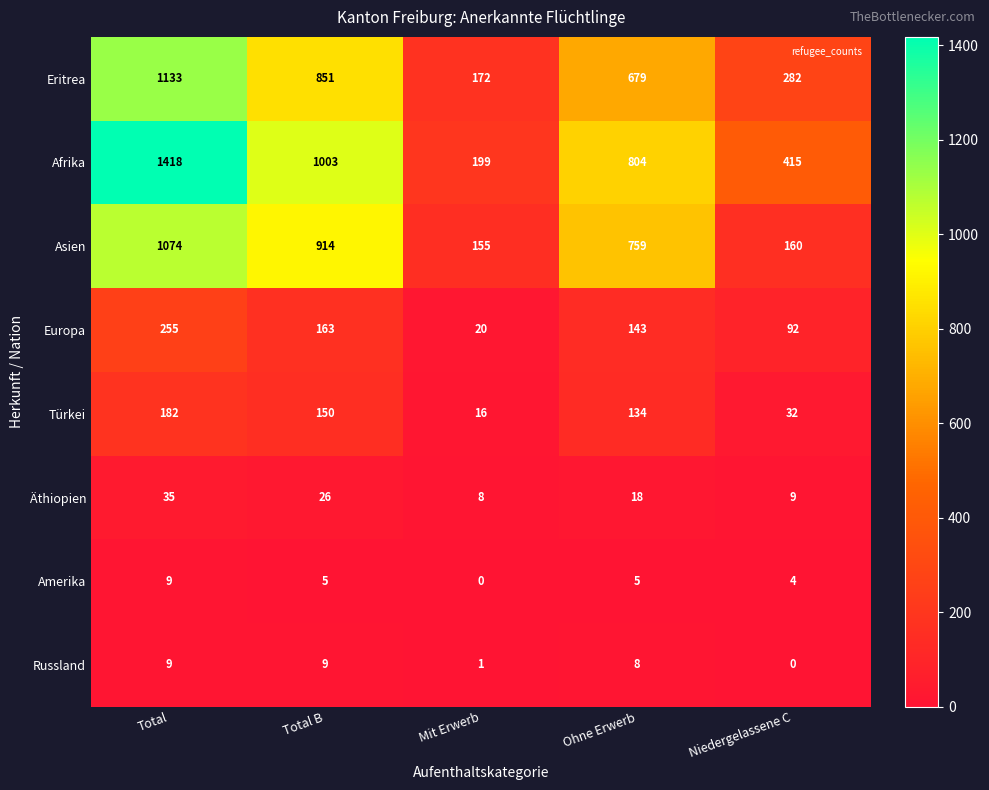

What is the sum of the Türkei values at Ohne Erwerb and Total B?

284